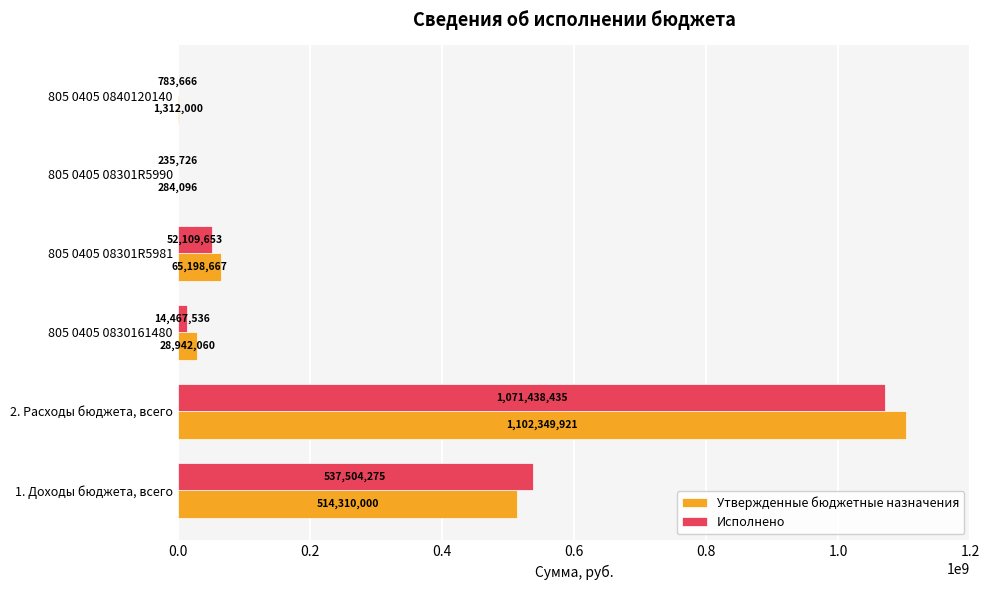

The value of Исполнено at 805 0405 0830161480 is 14467535.7. True or false?

True